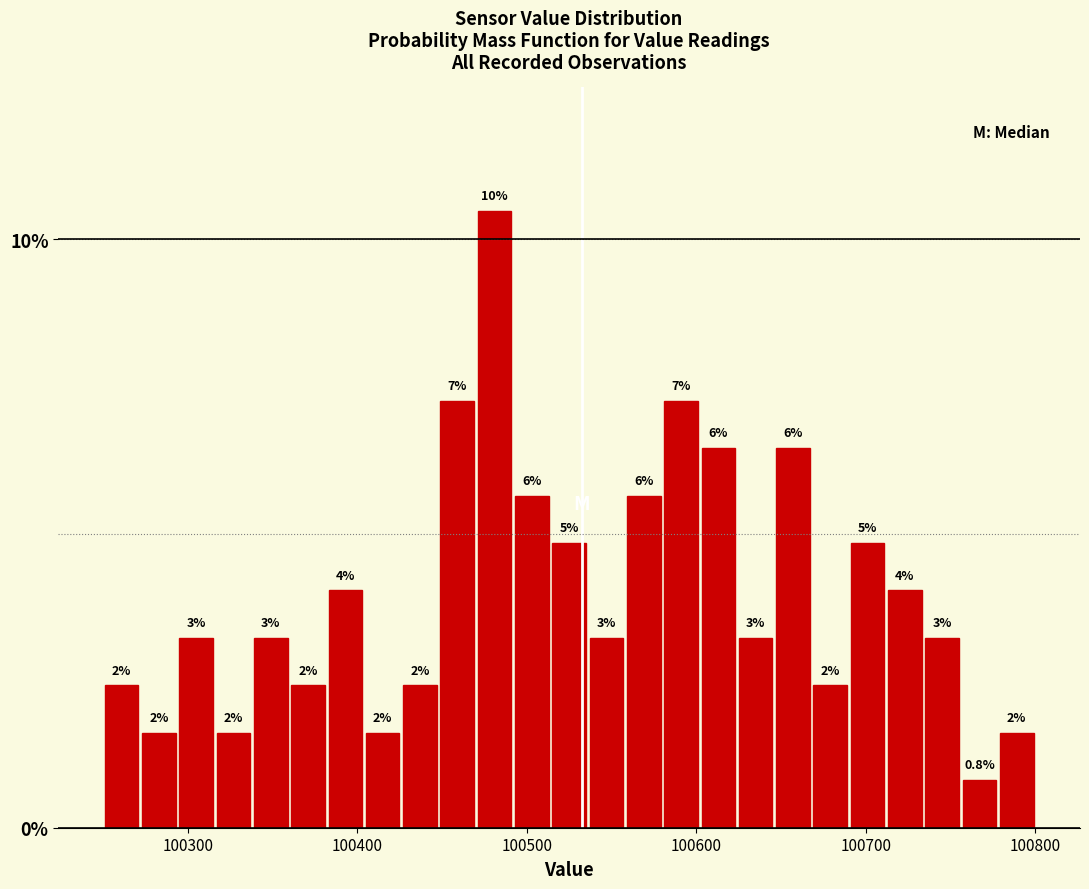

Read against the x-axis, roughly where is the centre of the tallest bar?

100480